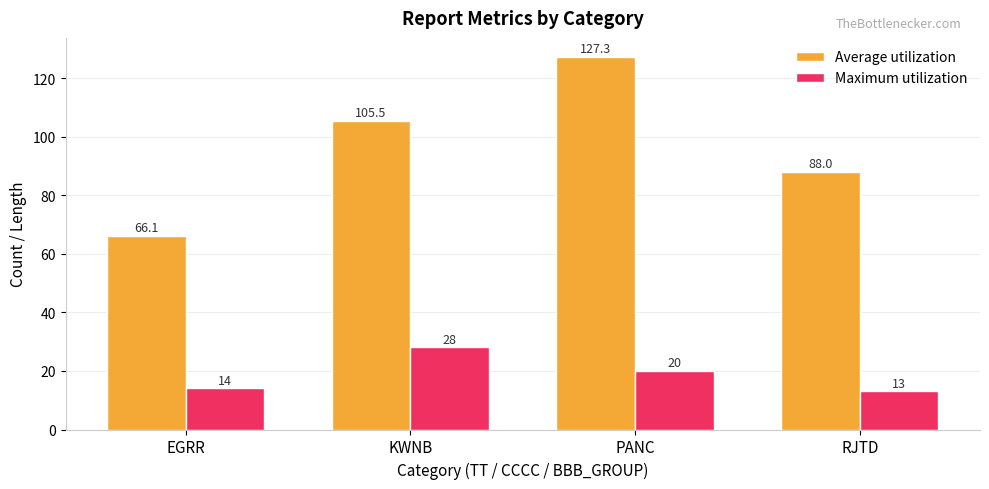

At which category is the sum across all series the highest?

PANC